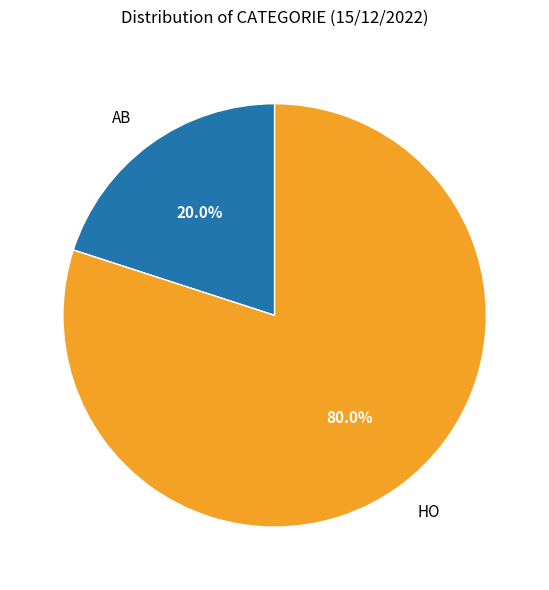

To the nearest percent, what percentage of the pie is AB?

20%